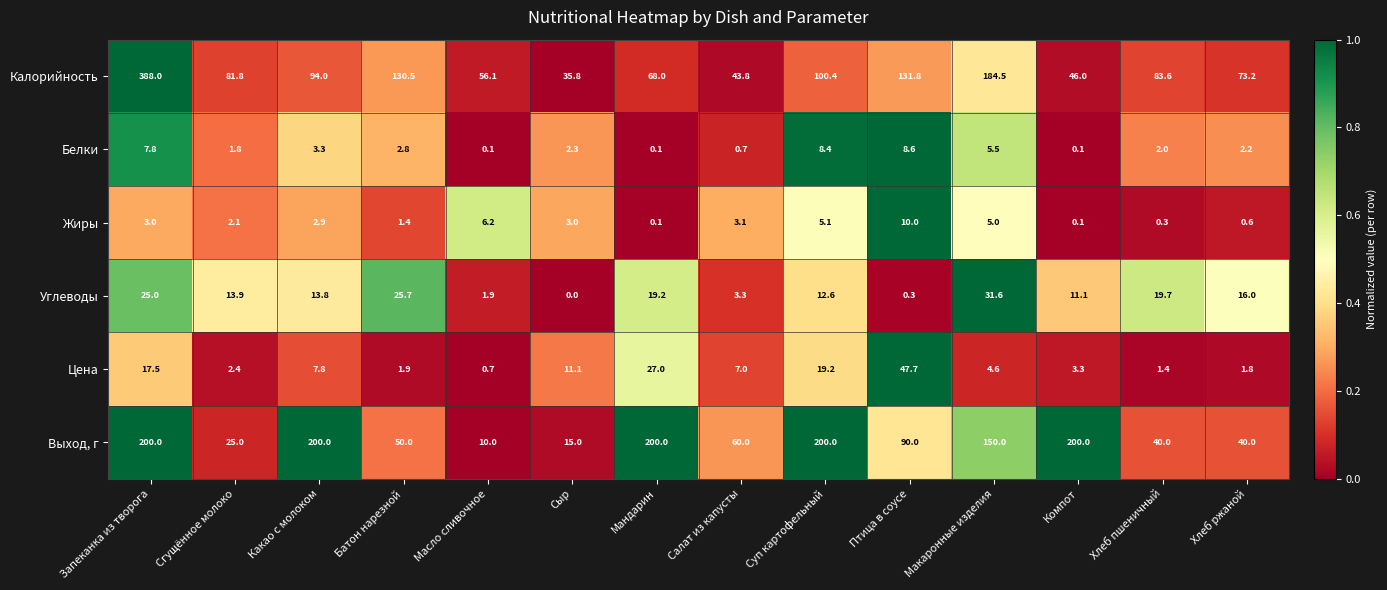

True or false: Выход, г has a value of 200.0 at Мандарин.

True